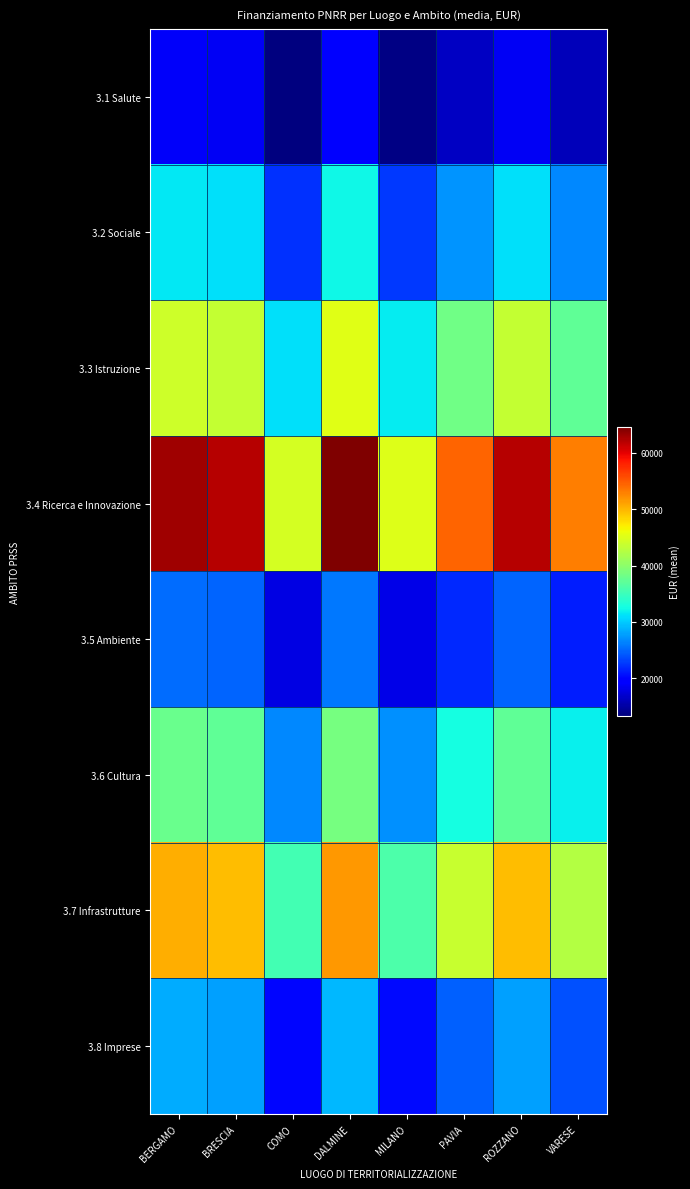

Reading right to left, extract all data points from this chart.

3.1 Salute: VARESE=15953.5	ROZZANO=18618.7	PAVIA=16373.3	MILANO=13540.3	DALMINE=19379.0	COMO=13334.4	BRESCIA=18613.7	BERGAMO=18905.3
3.2 Sociale: VARESE=26589.2	ROZZANO=31031.2	PAVIA=27288.8	MILANO=22567.2	DALMINE=32298.3	COMO=22224.1	BRESCIA=31022.8	BERGAMO=31508.9
3.3 Istruzione: VARESE=37224.8	ROZZANO=43443.7	PAVIA=38204.3	MILANO=31594.0	DALMINE=45217.7	COMO=31113.7	BRESCIA=43432.0	BERGAMO=44112.4
3.4 Ricerca e Innovazione: VARESE=53178.4	ROZZANO=62062.4	PAVIA=54577.6	MILANO=45134.3	DALMINE=64596.7	COMO=44448.1	BRESCIA=62045.7	BERGAMO=63017.8
3.5 Ambiente: VARESE=21271.3	ROZZANO=24825.0	PAVIA=21831.0	MILANO=18053.7	DALMINE=25838.7	COMO=17779.3	BRESCIA=24818.3	BERGAMO=25207.1
3.6 Cultura: VARESE=31907.0	ROZZANO=37237.5	PAVIA=32746.6	MILANO=27080.6	DALMINE=38758.0	COMO=26668.9	BRESCIA=37227.4	BERGAMO=37810.7
3.7 Infrastrutture: VARESE=42542.7	ROZZANO=49650.0	PAVIA=43662.1	MILANO=36107.4	DALMINE=51677.3	COMO=35558.5	BRESCIA=49636.5	BERGAMO=50414.2
3.8 Imprese: VARESE=23930.3	ROZZANO=27928.1	PAVIA=24559.9	MILANO=20310.4	DALMINE=29068.5	COMO=20001.7	BRESCIA=27920.6	BERGAMO=28358.0